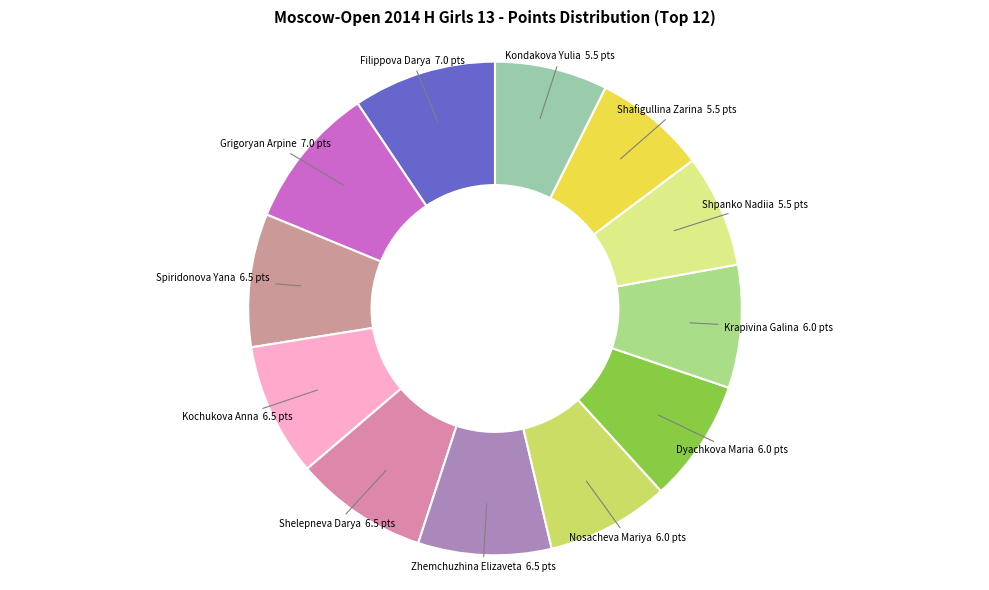

Is it true that Grigoryan Arpine is 9% of the pie?

True